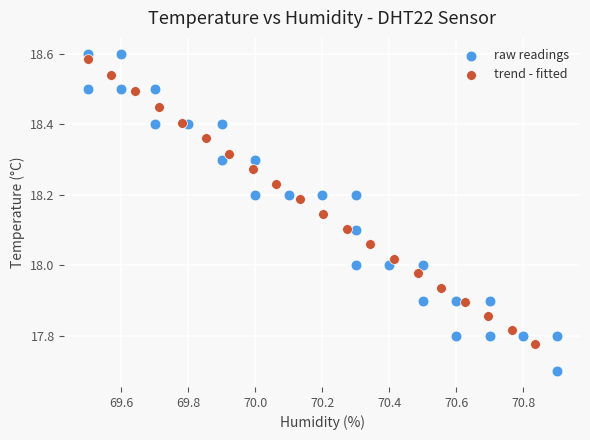

Which series has the largest Y range (max minus min)?

raw readings